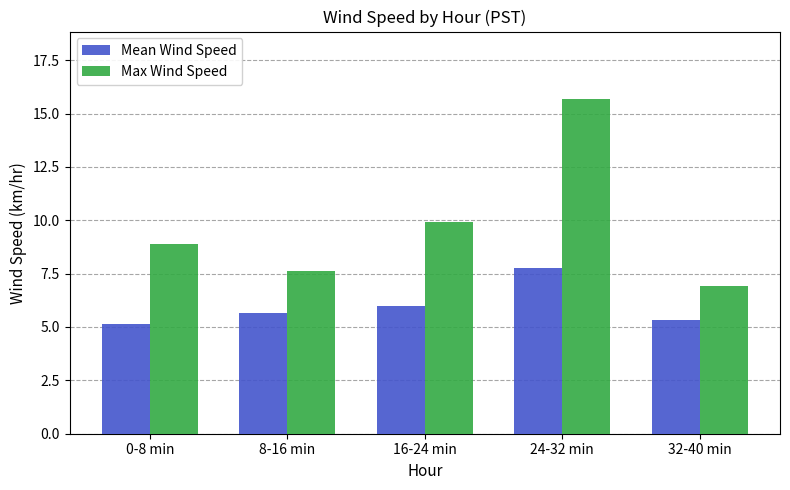

Are the bars grouped side by side (vs. stacked)?

Yes